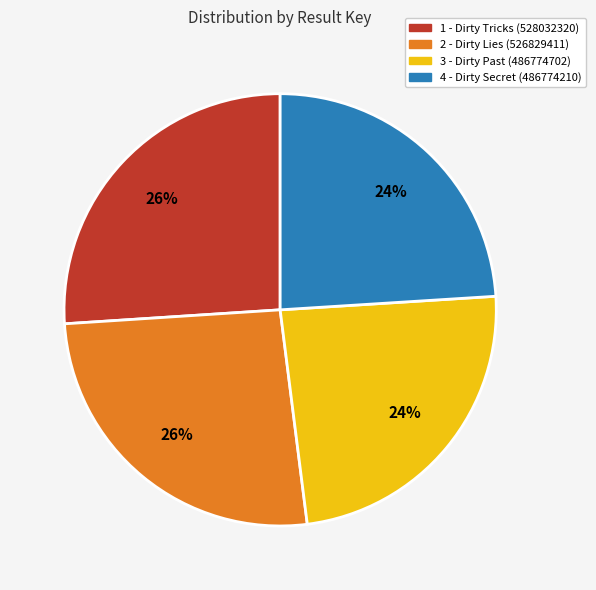

Does 2 account for over 50% of the chart?

No